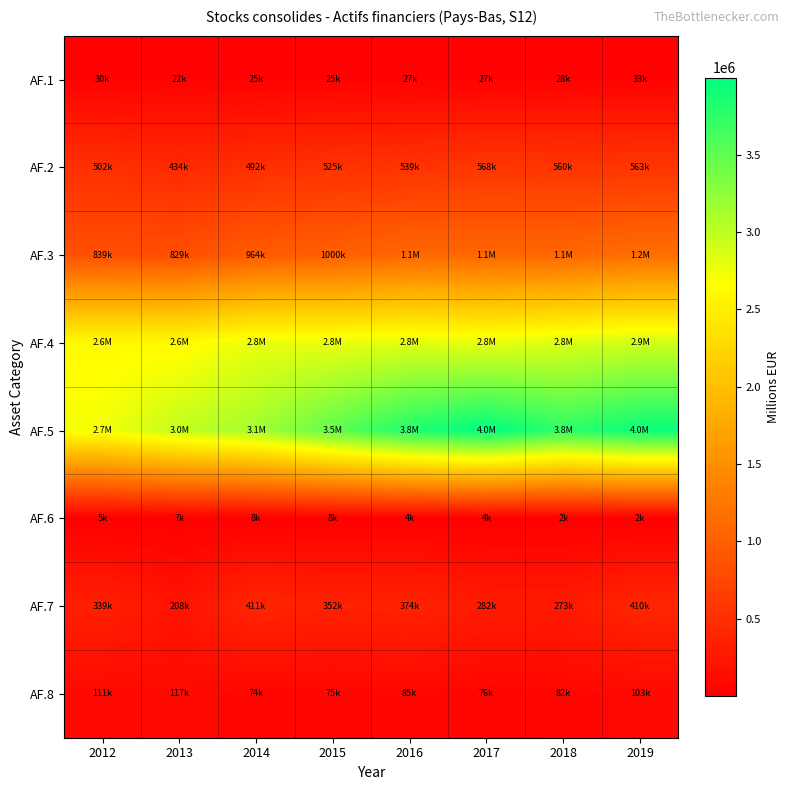

Which series has the widest spread of values?

AF.5